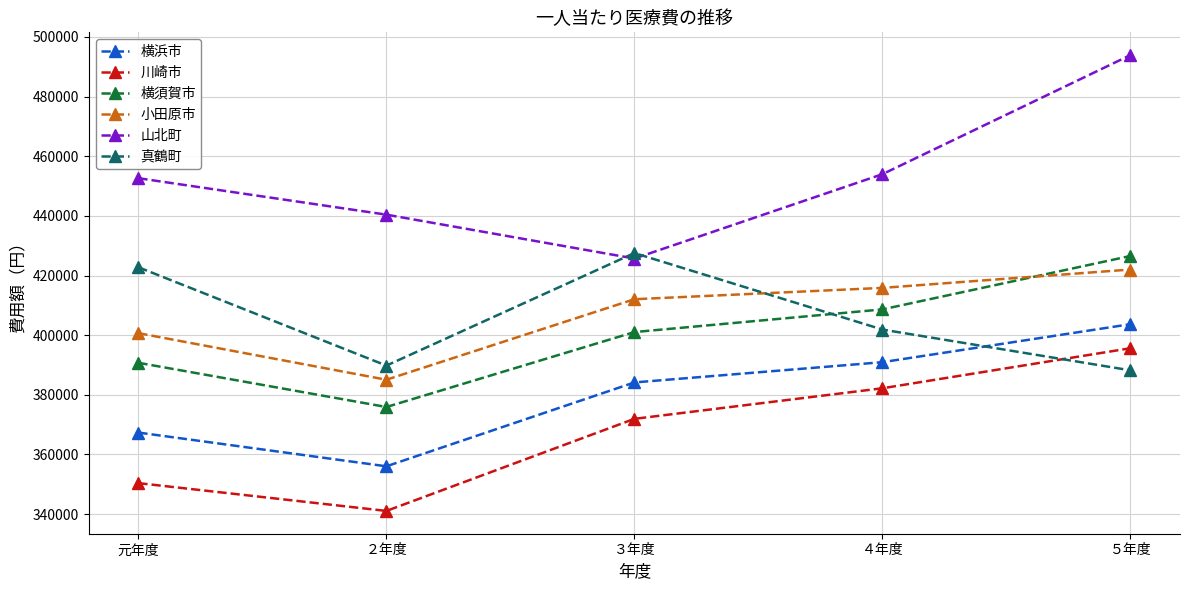

How many data points does each series have?

5